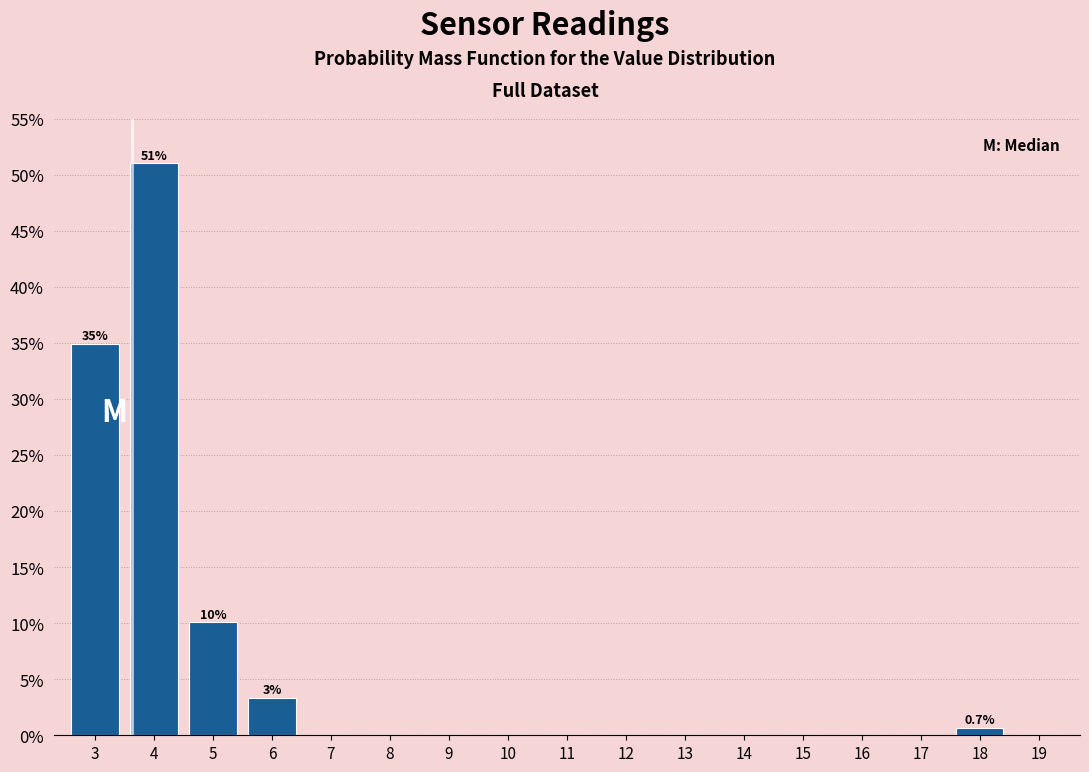

Reading right to left, extract all data points from this chart.

19=0.0	18=0.7	17=0.0	16=0.0	15=0.0	14=0.0	13=0.0	12=0.0	11=0.0	10=0.0	9=0.0	8=0.0	7=0.0	6=3.4	5=10.1	4=51.0	3=34.9